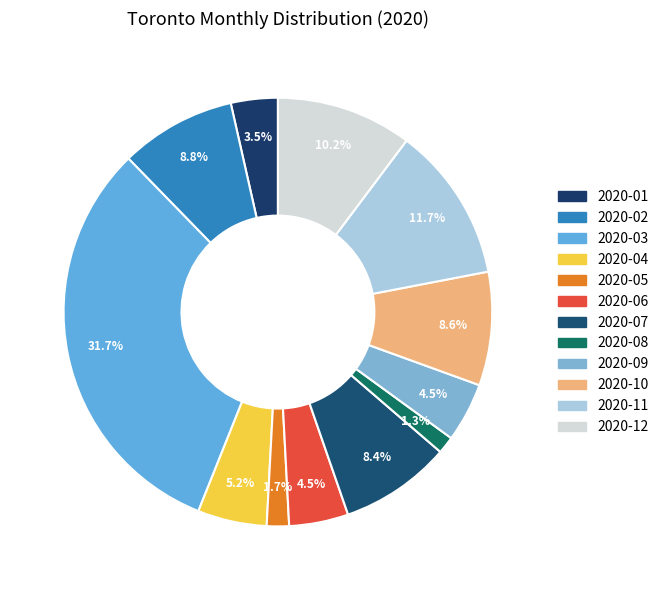

To the nearest percent, what is the difference between the largest and smallest slice percentages?

30%